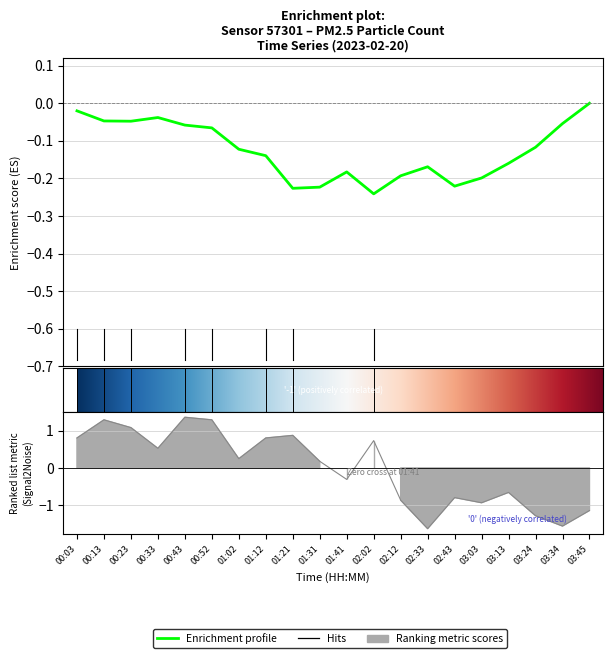

Reading left to right, transcribe all the data shown in this chart.

00:03=0.8	00:13=1.3	00:23=1.1	00:33=0.5	00:43=1.4	00:52=1.3	01:02=0.2	01:12=0.8	01:21=0.9	01:31=0.2	01:41=-0.3	02:02=0.7	02:12=-0.9	02:33=-1.6	02:43=-0.8	03:03=-0.9	03:13=-0.7	03:24=-1.3	03:34=-1.6	03:45=-1.1